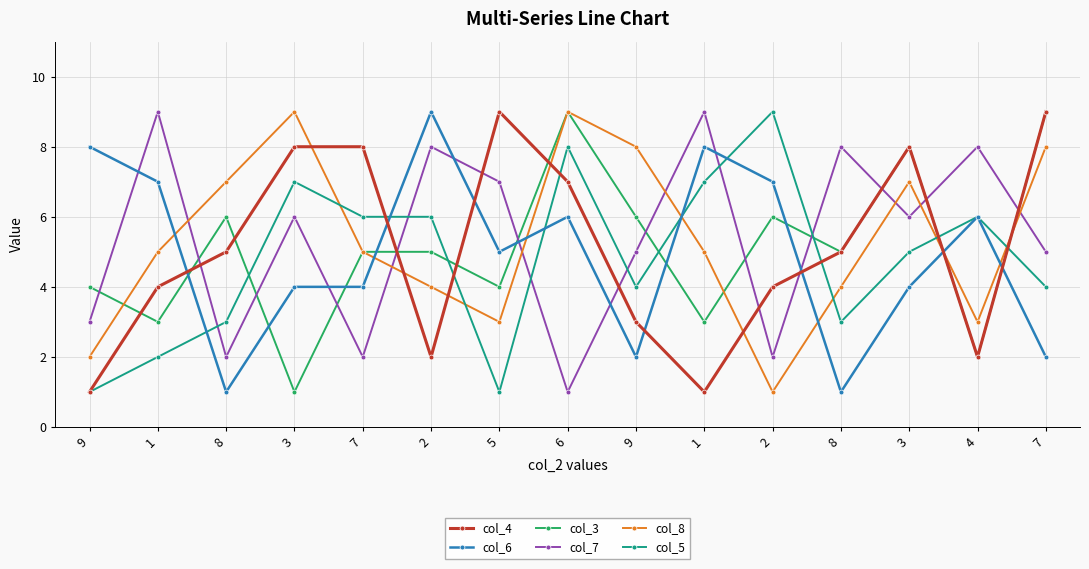

How many times do col_8 and col_7 cross each other?

7